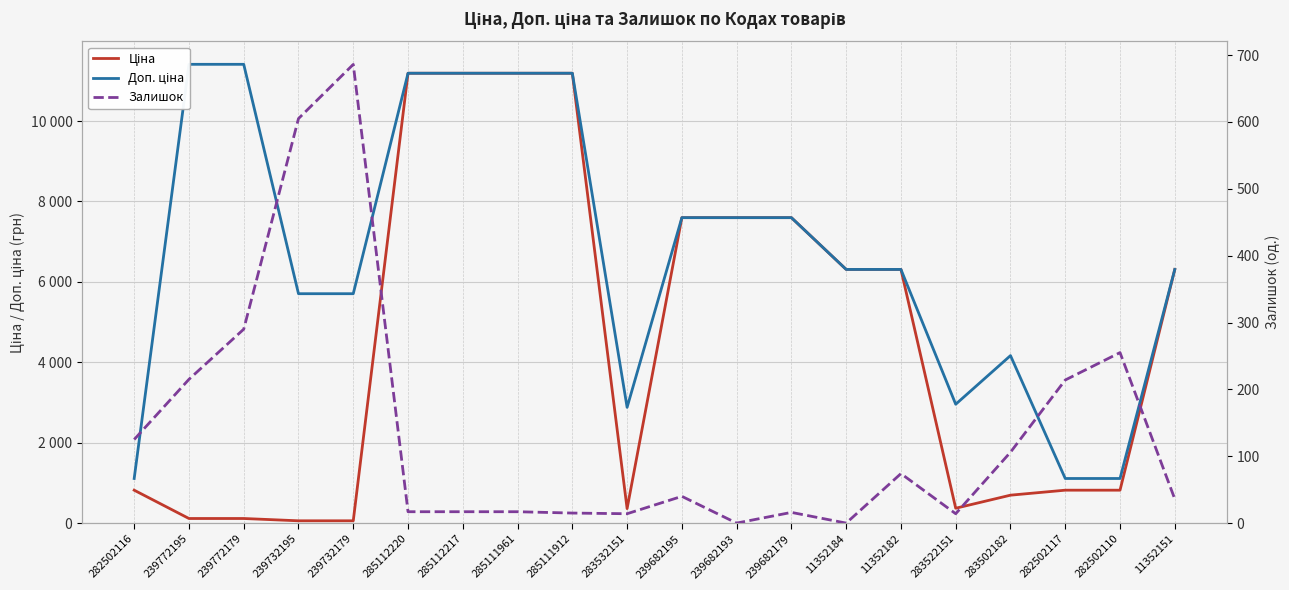

Is it true that Ціна equals 339.1 at 282502116?

False